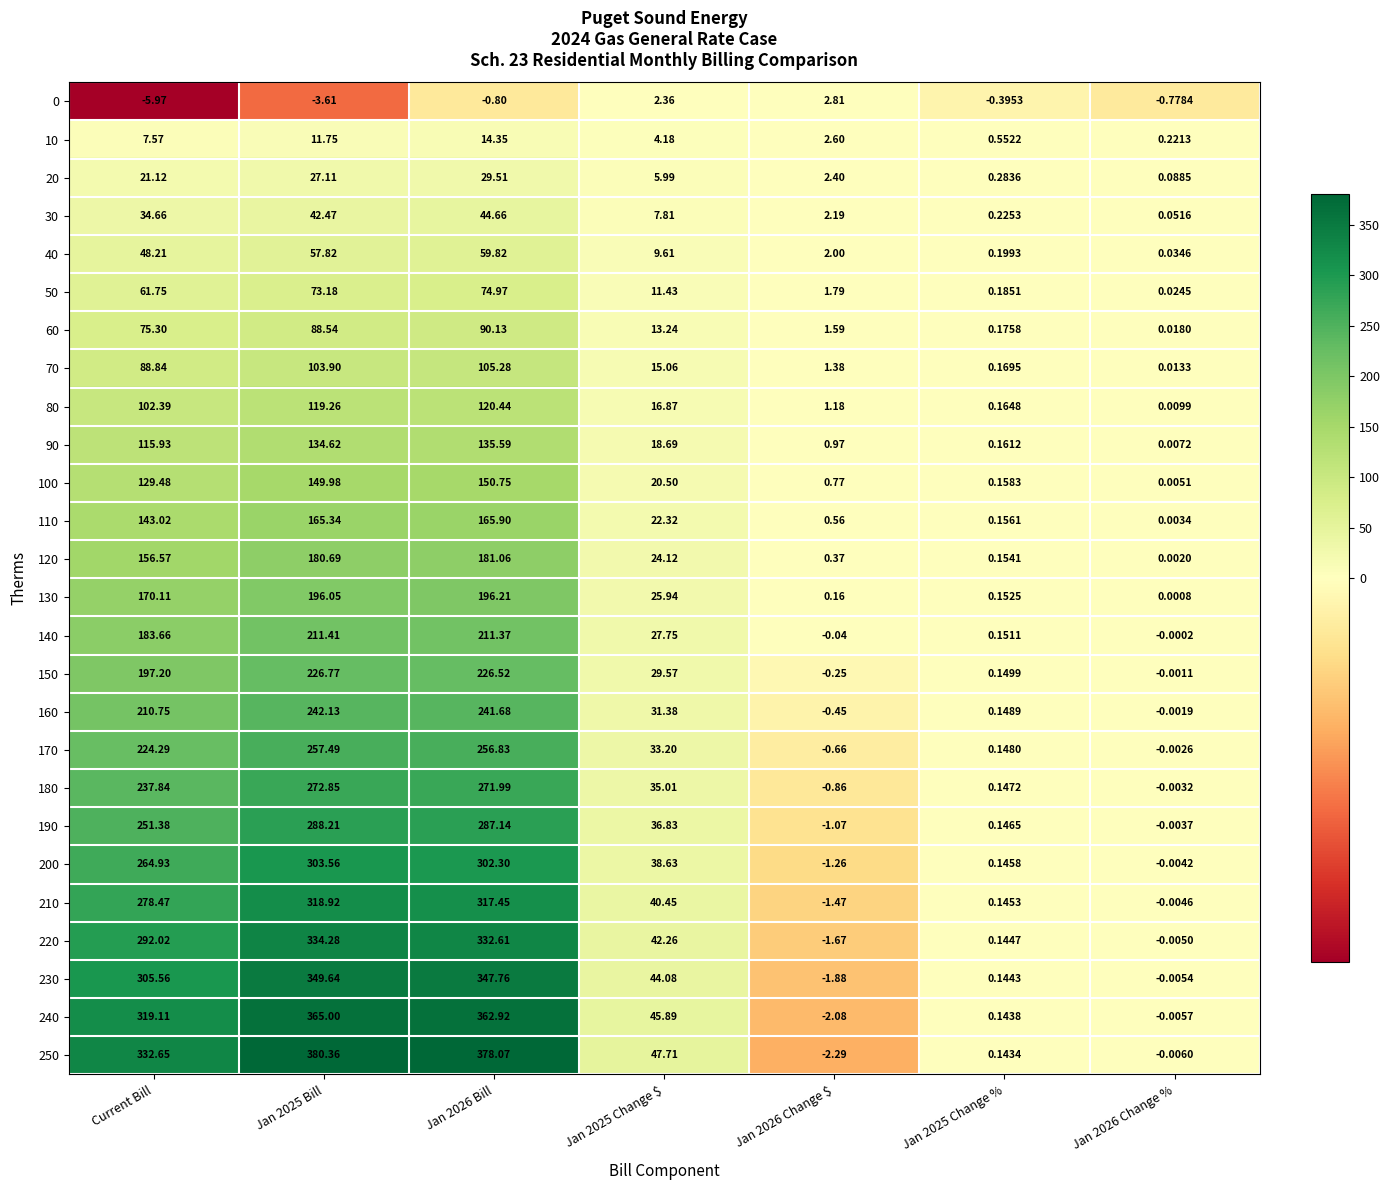

At which label does 110 first exceed 22?

Current Bill